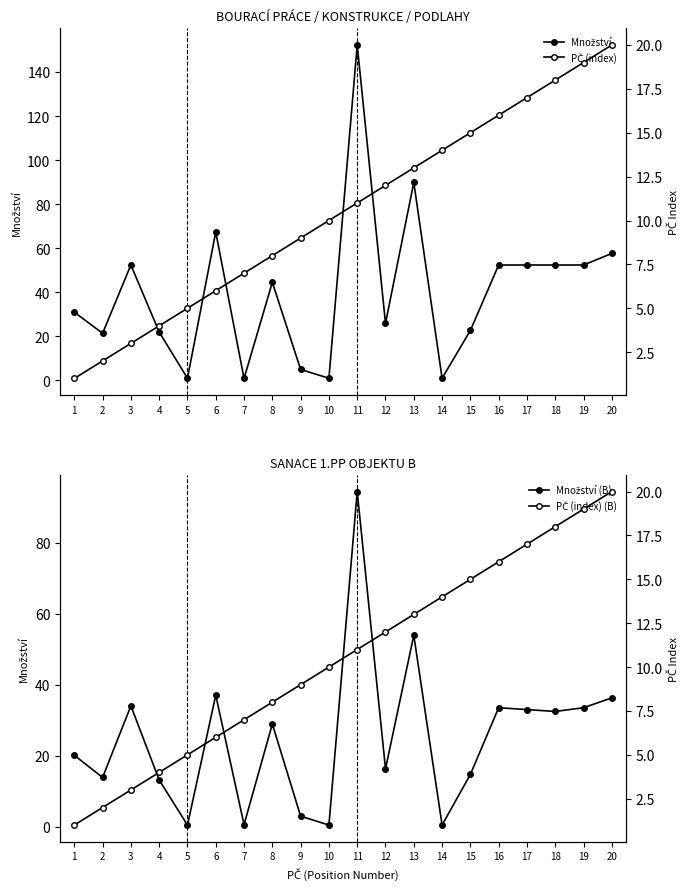

Which has a higher value, 5 or 13?

13